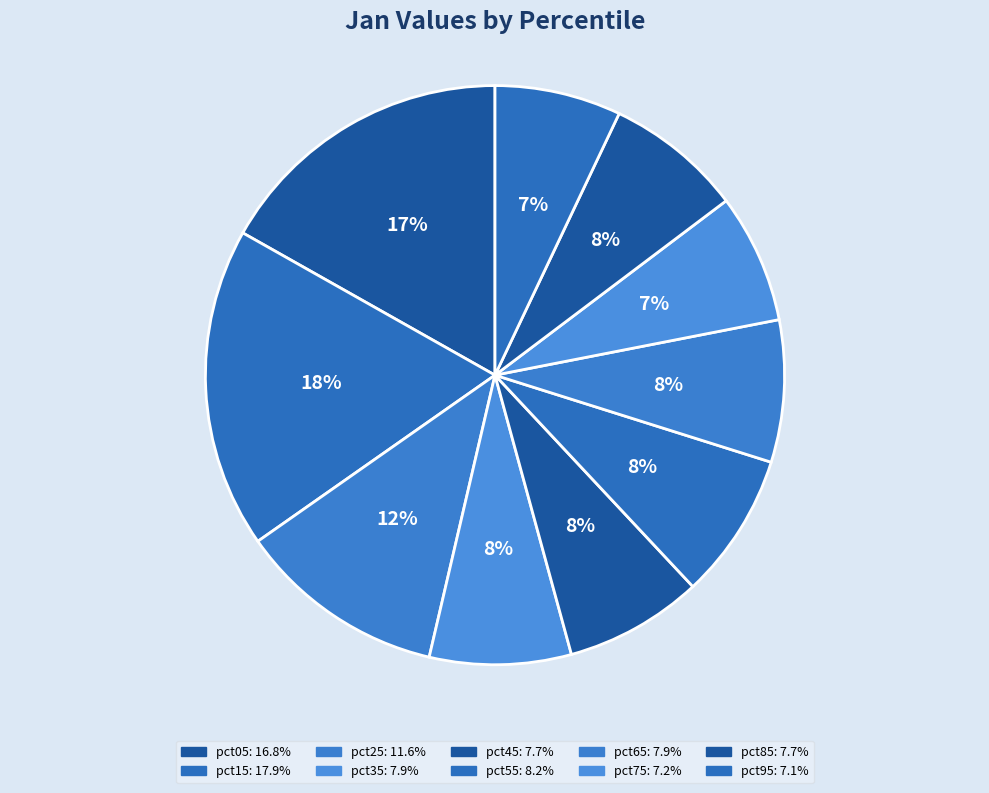

How many segments does this pie chart have?

10